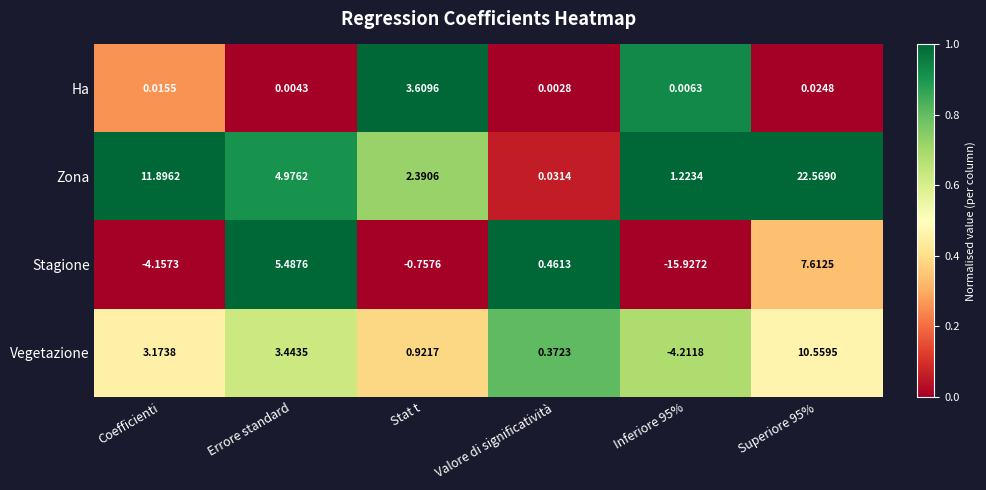

Is the value of Zona at Valore di significatività greater than the value of Ha at Stat t?

No